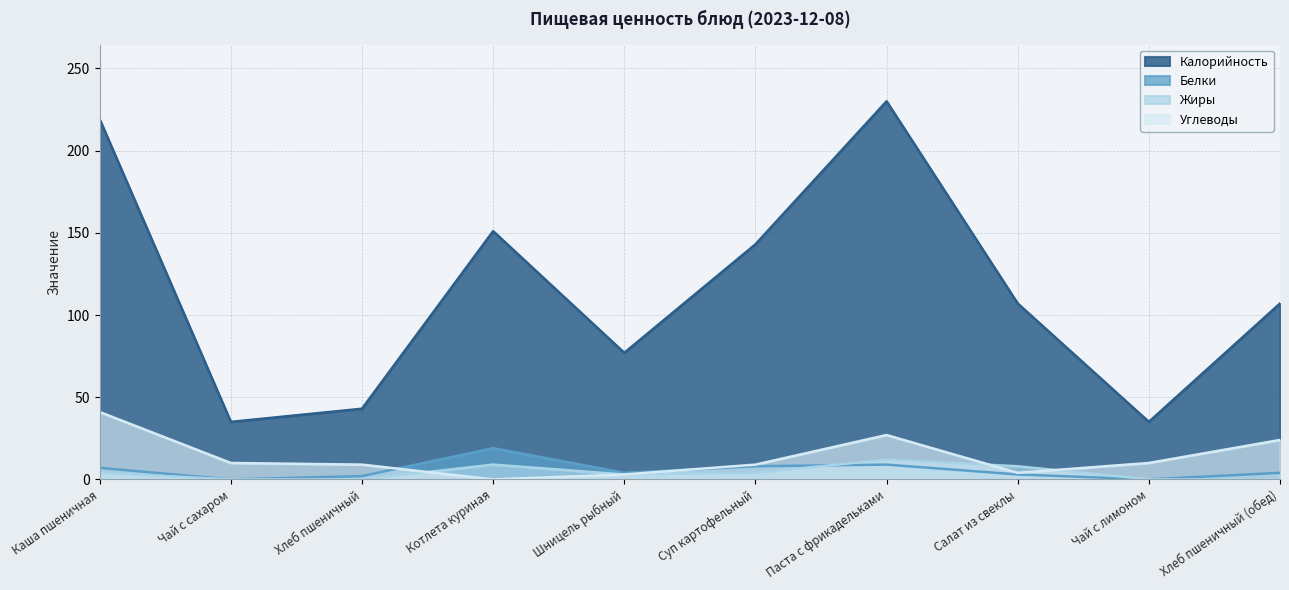

What position from the right is Котлета куриная?

7